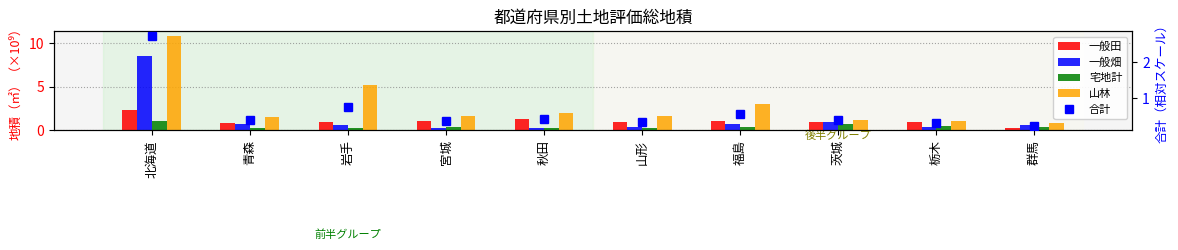

What is the difference between the maximum and minimum values in the 一般田 series?

2.1